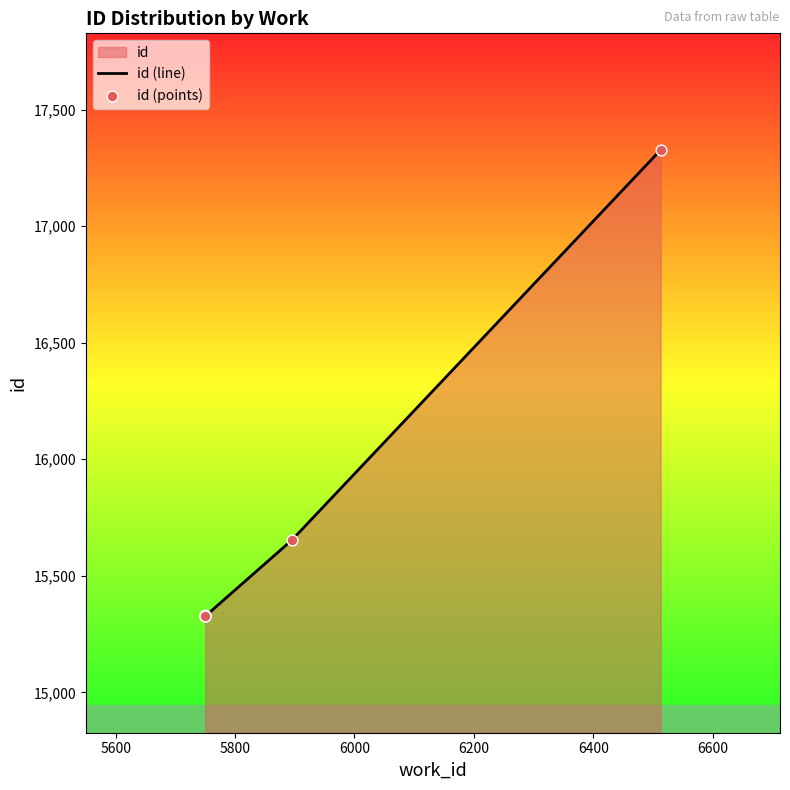

What is the total value across all series at 6000?

30654